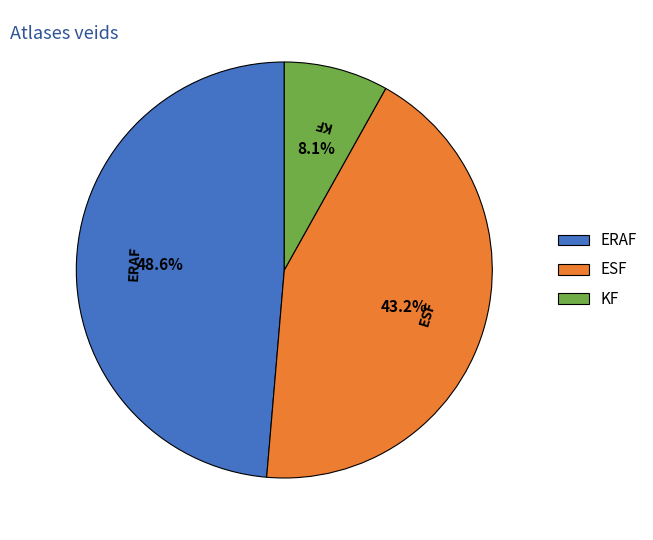

Which has a higher value, KF or ERAF?

ERAF